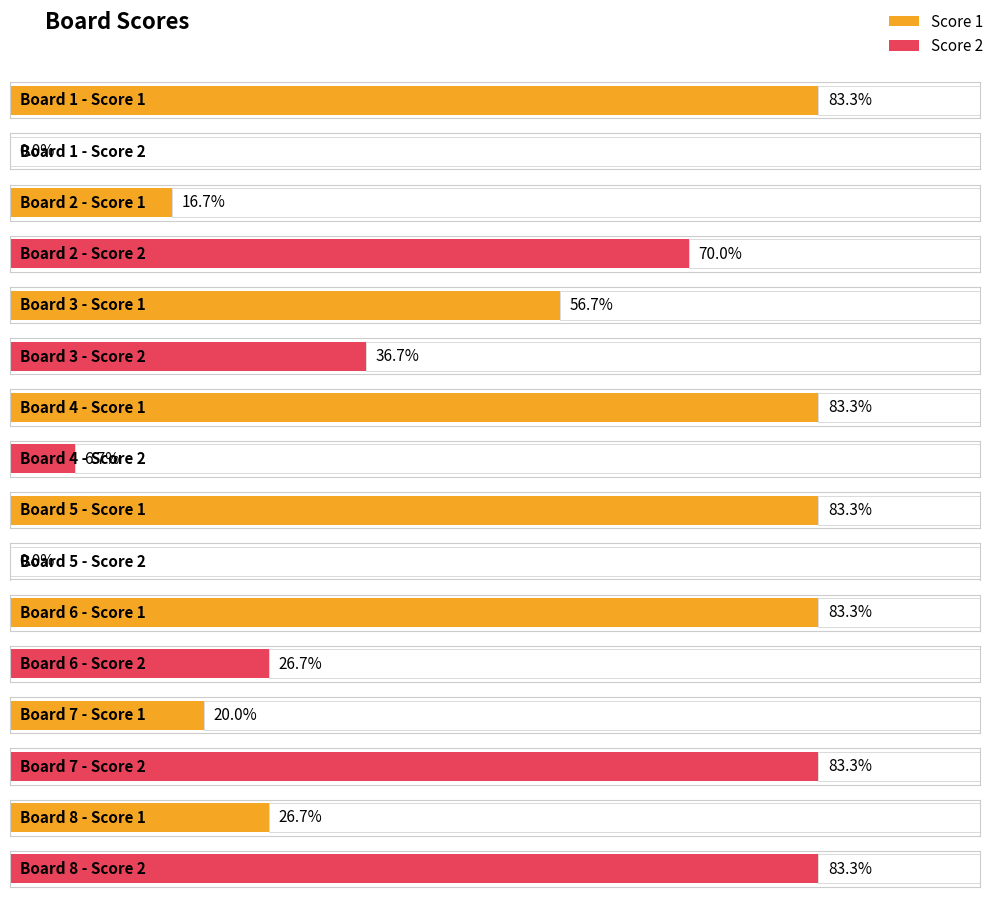

Rank the series at Board 1 from highest to lowest value.

Score 1, Score 2